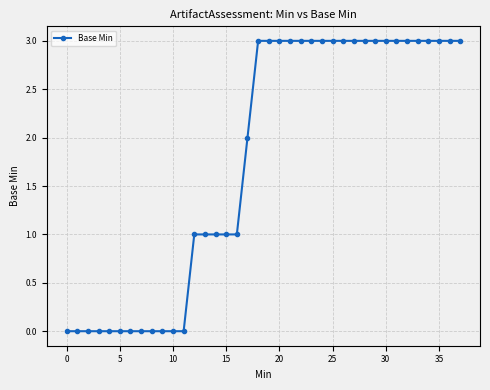

How many lines are shown in the chart?

1